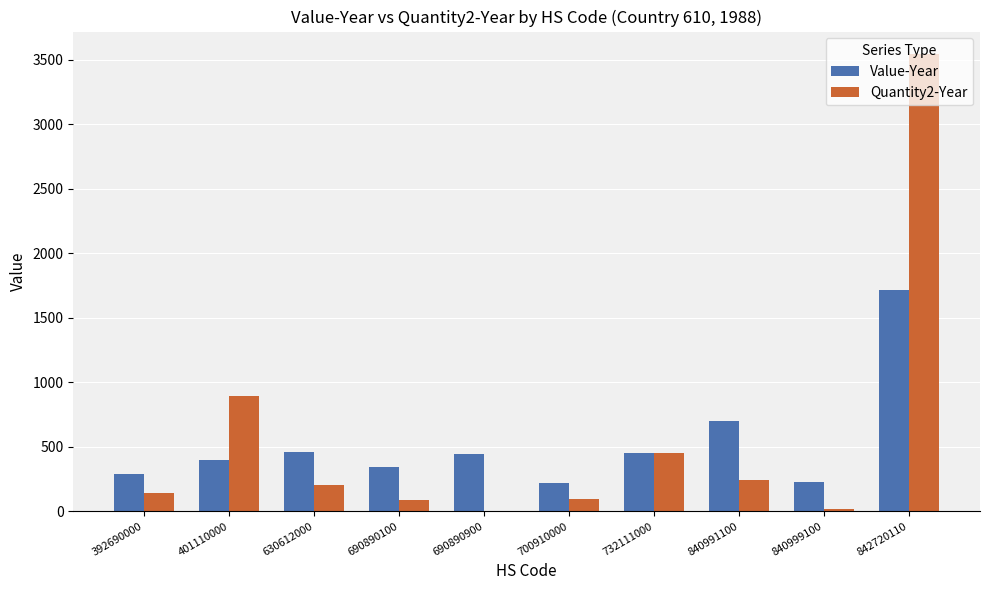

At which label is Value-Year closest to 969?

840991100